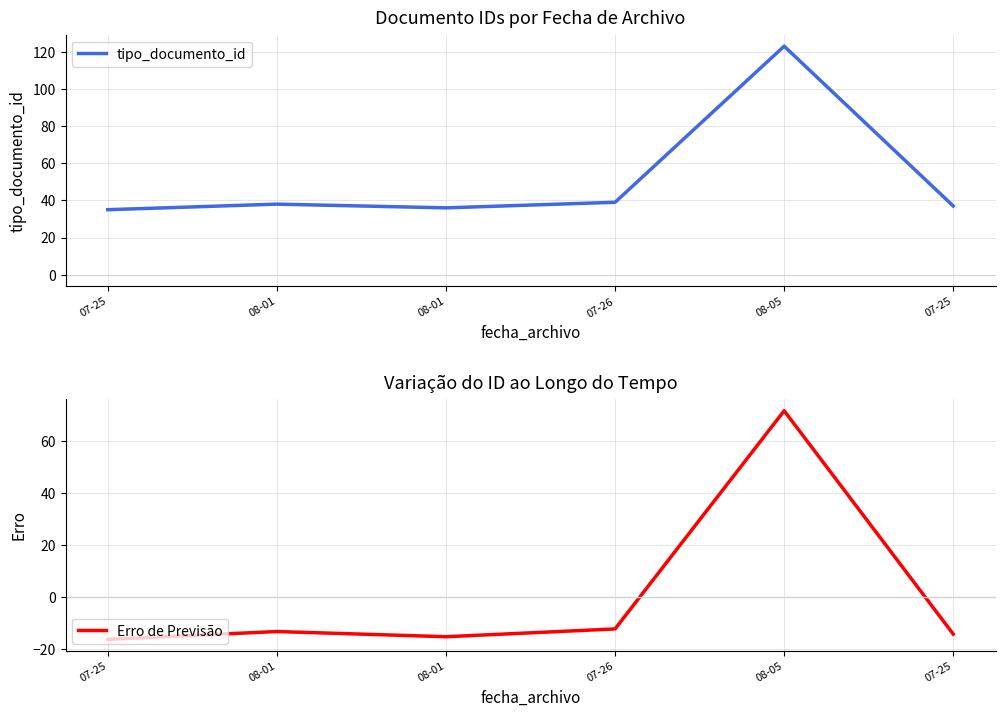

At which label is tipo_documento_id closest to 79?

07-26